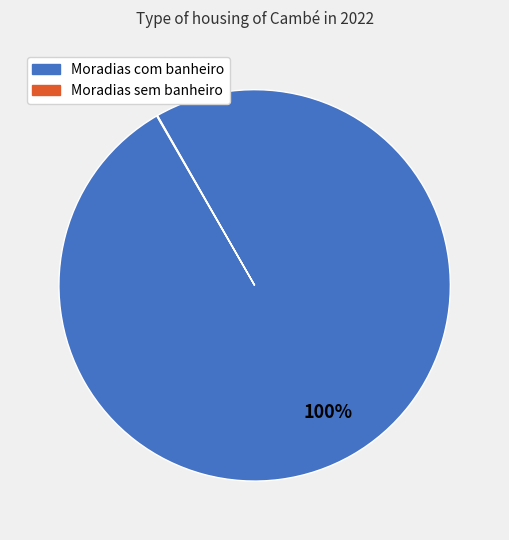

Is there any slice that represents more than half of the pie?

Yes